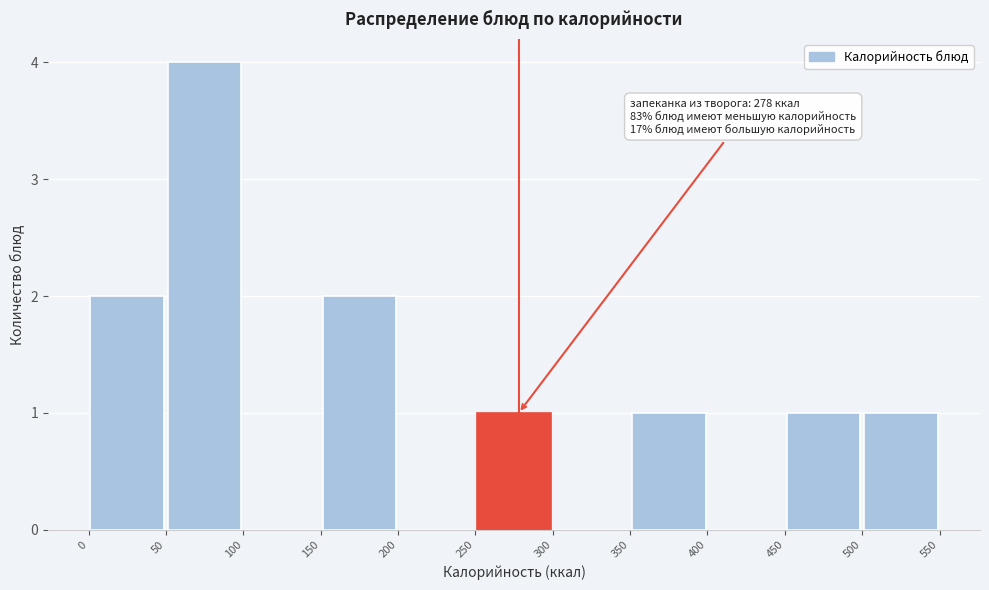

Which range on the x-axis has the tallest bar?

50 to 100